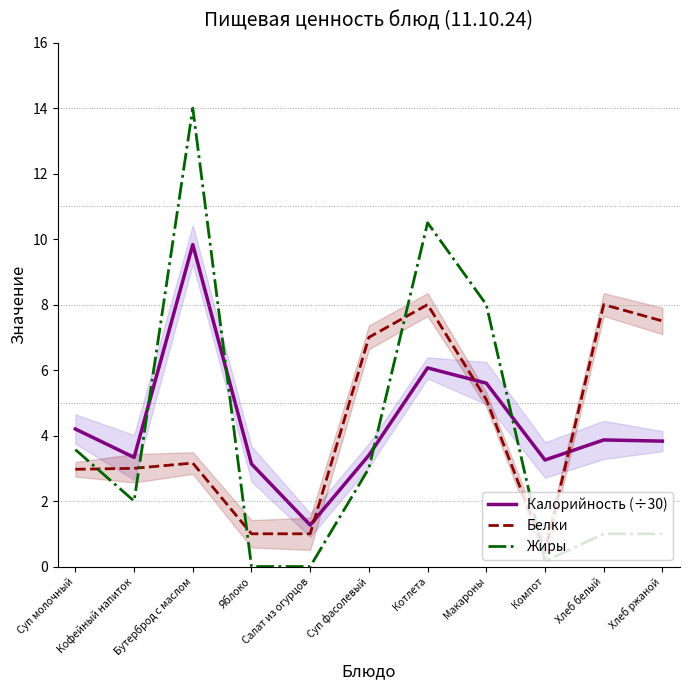

What is the difference between the maximum and minimum values in the Калорийность (÷30) series?

8.6